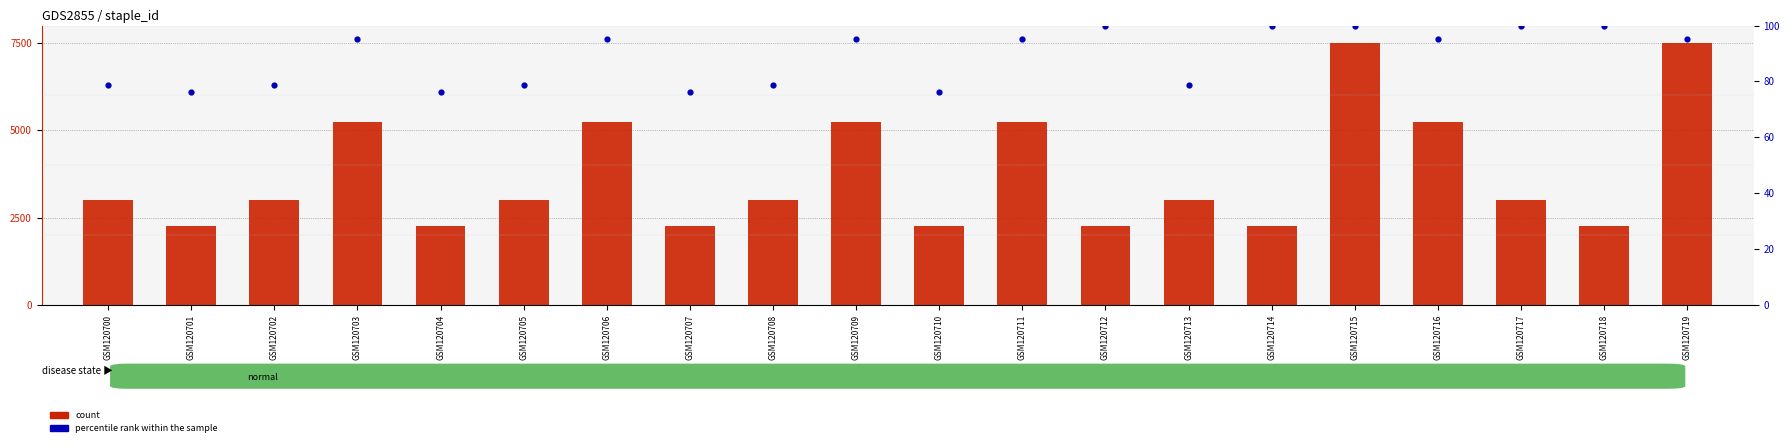

Is the value of count at GSM120706 greater than the value of percentile rank within the sample at GSM120710?

Yes